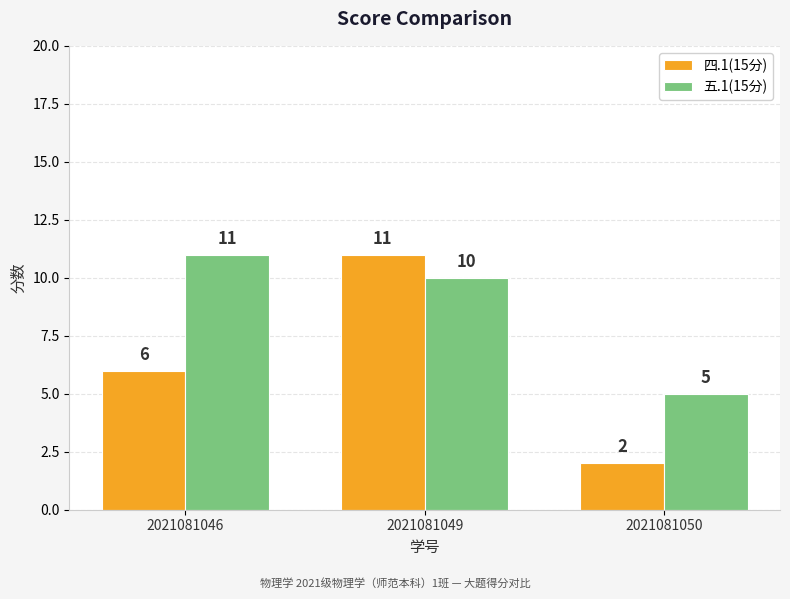

Is it true that 五.1(15分) equals 7 at 2021081050?

False